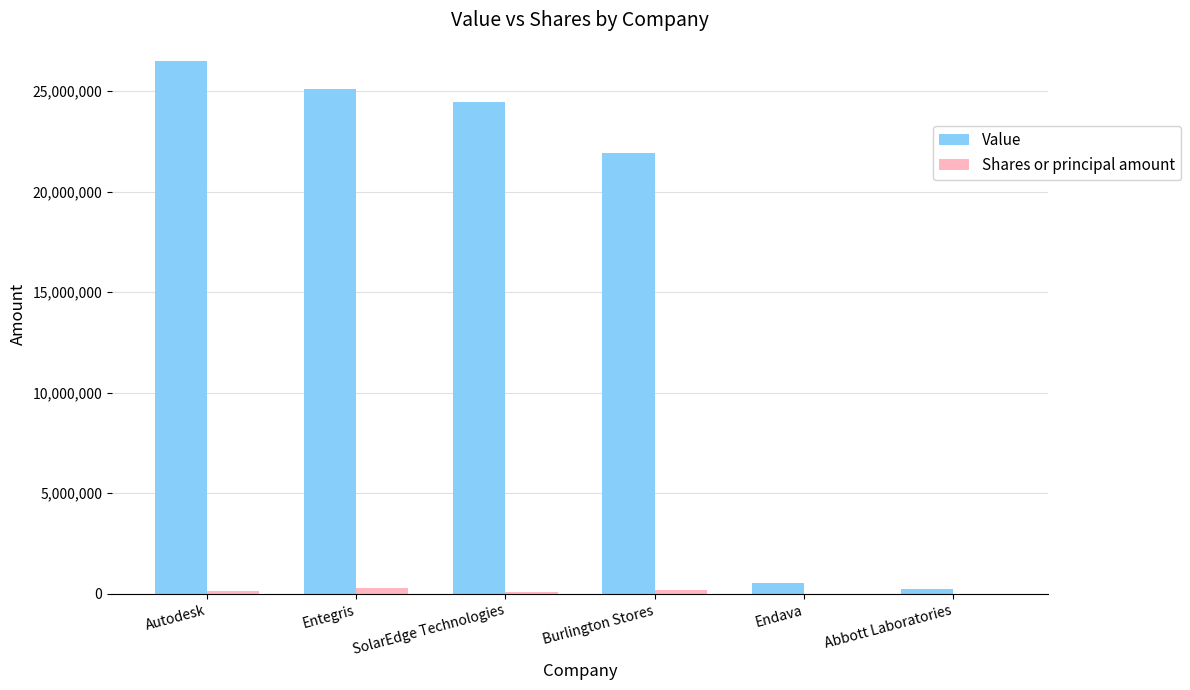

What are all the series names shown in the legend?

Value, Shares or principal amount